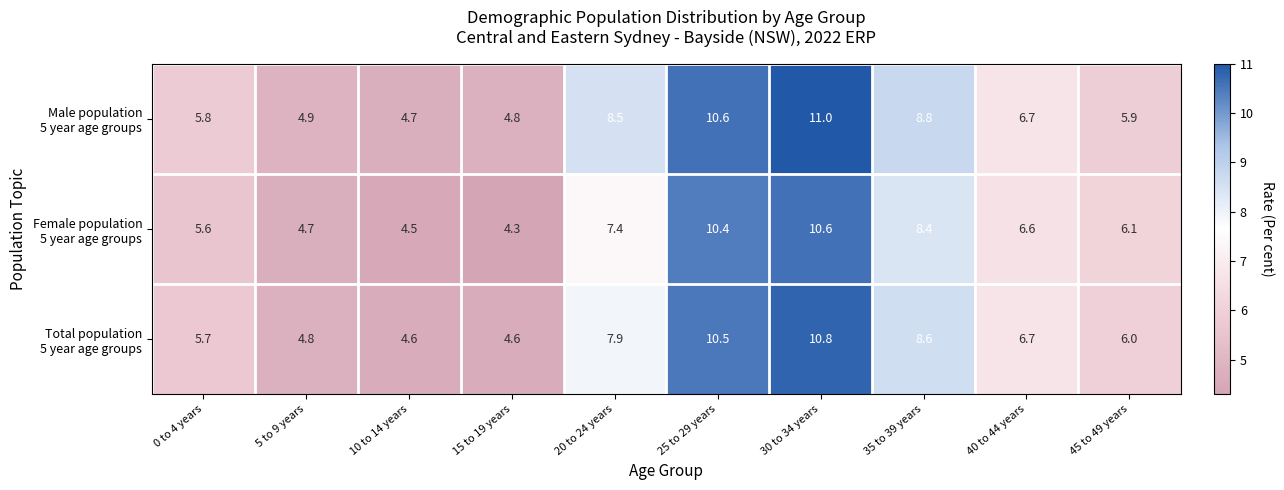

What is the difference between the highest and lowest values at 30 to 34 years?

0.4